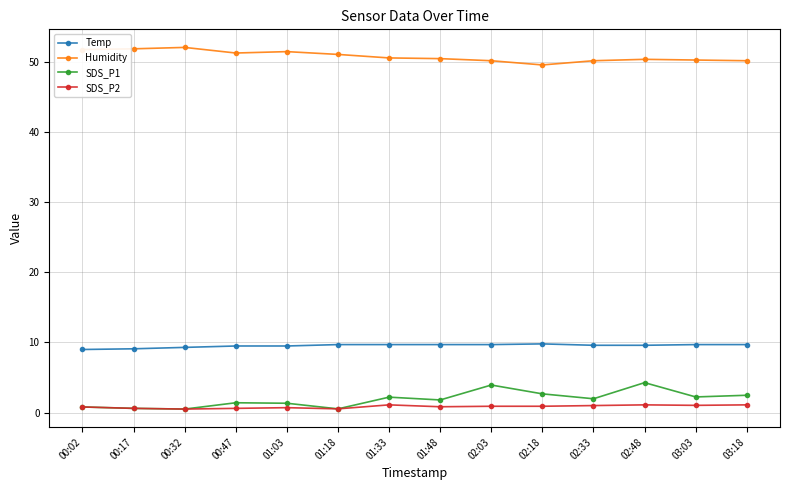

What is the highest value of the Temp series?

9.8